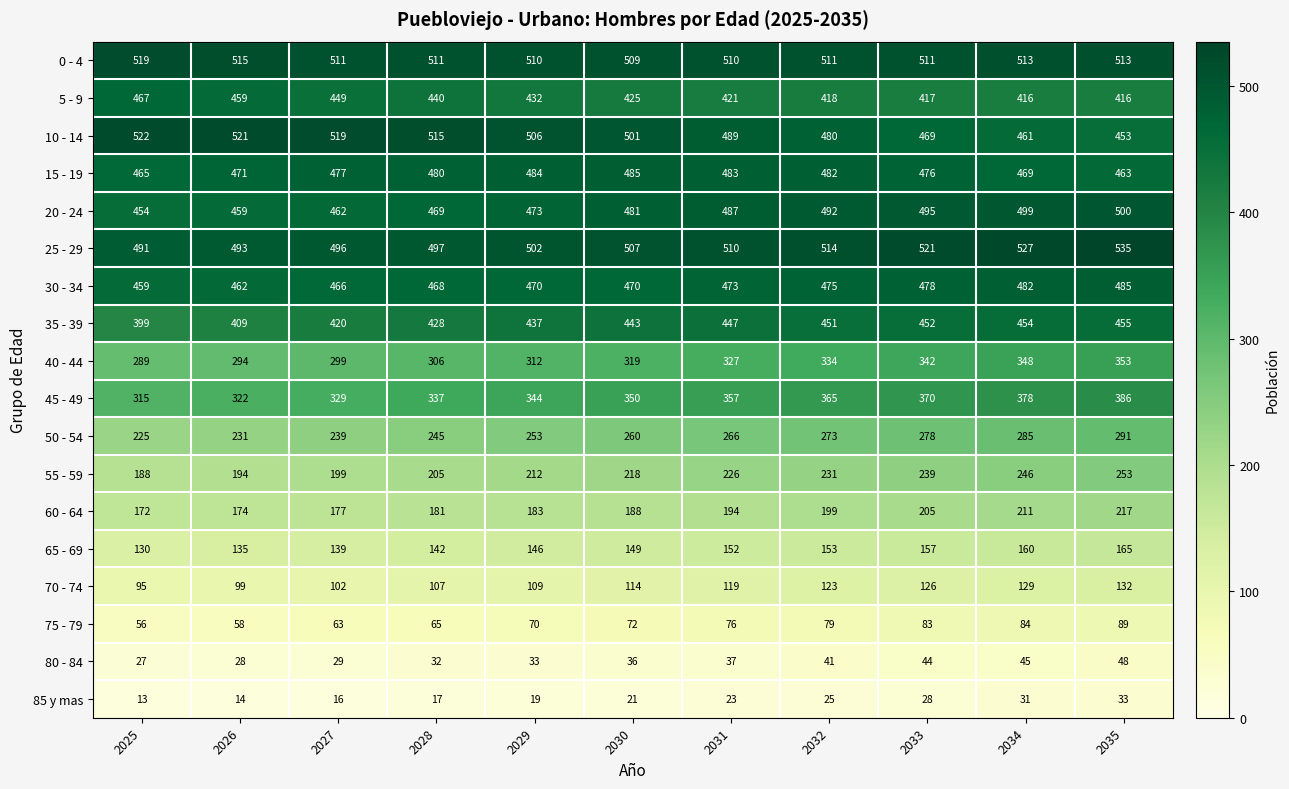

What is the smallest value displayed?

13